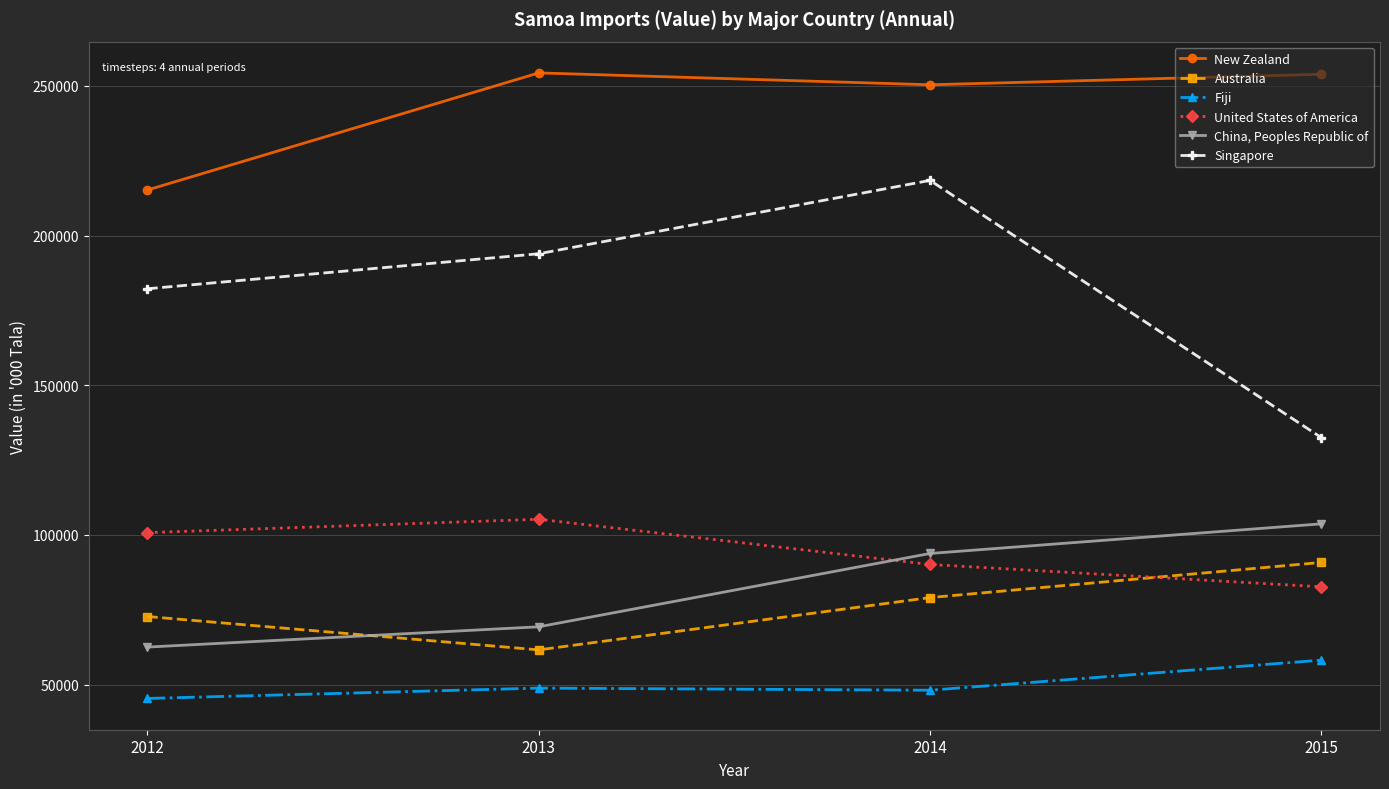

Which category has the lowest value in the Australia series?

2013